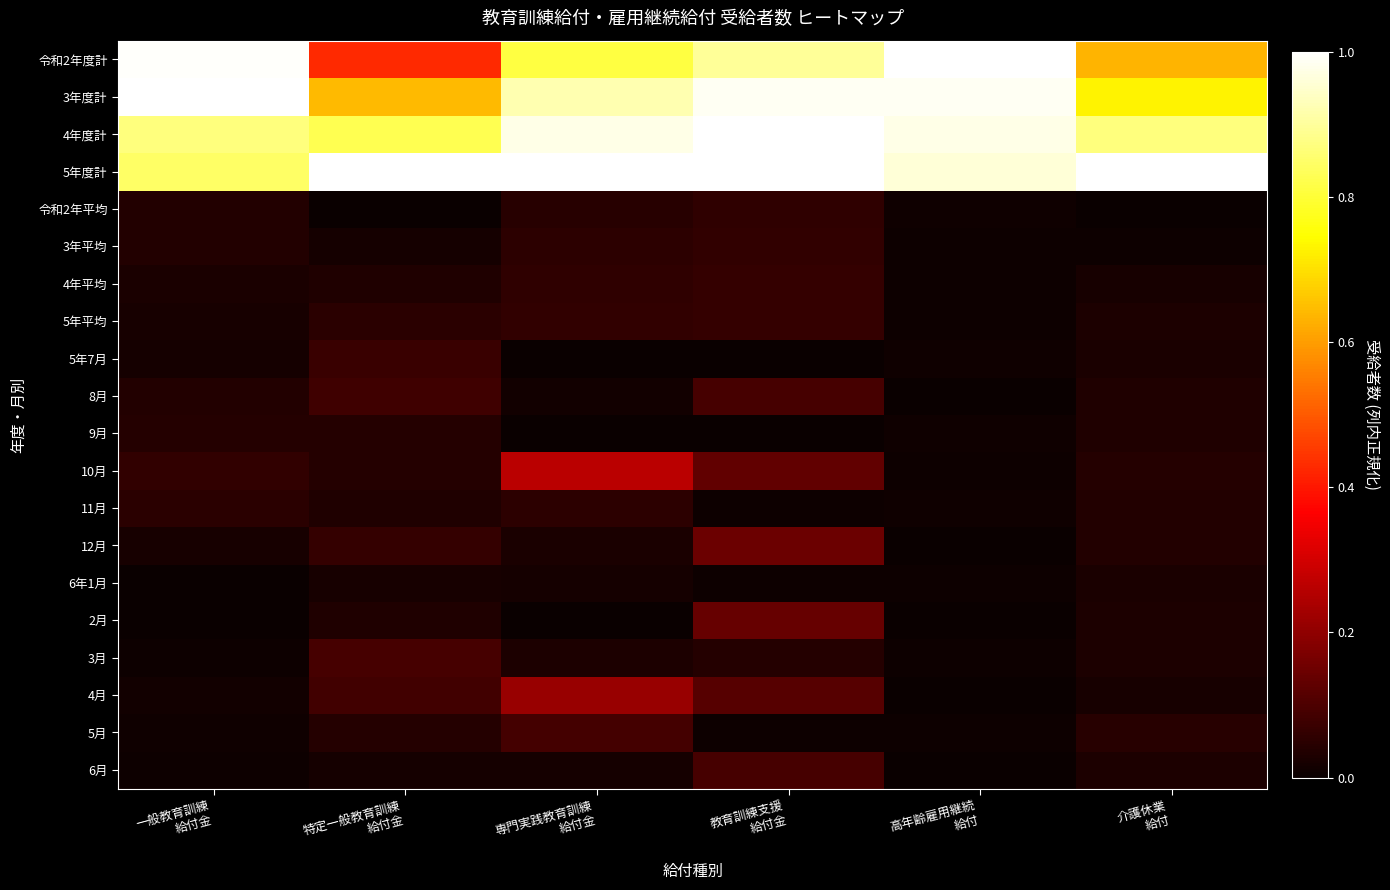

Reading left to right, what are all the values shown in this chart?

令和2年度計: 一般教育訓練
給付金=1.0	特定一般教育訓練
給付金=0.4	専門実践教育訓練
給付金=0.8	教育訓練支援
給付金=0.9	高年齢雇用継続
給付=1.0	介護休業
給付=0.6
3年度計: 一般教育訓練
給付金=1.0	特定一般教育訓練
給付金=0.6	専門実践教育訓練
給付金=0.9	教育訓練支援
給付金=1.0	高年齢雇用継続
給付=1.0	介護休業
給付=0.7
4年度計: 一般教育訓練
給付金=0.9	特定一般教育訓練
給付金=0.8	専門実践教育訓練
給付金=1.0	教育訓練支援
給付金=1.0	高年齢雇用継続
給付=1.0	介護休業
給付=0.9
5年度計: 一般教育訓練
給付金=0.8	特定一般教育訓練
給付金=1.0	専門実践教育訓練
給付金=1.0	教育訓練支援
給付金=1.0	高年齢雇用継続
給付=1.0	介護休業
給付=1.0
令和2年平均: 一般教育訓練
給付金=0.0	特定一般教育訓練
給付金=0.0	専門実践教育訓練
給付金=0.0	教育訓練支援
給付金=0.1	高年齢雇用継続
給付=0.0	介護休業
給付=0.0
3年平均: 一般教育訓練
給付金=0.0	特定一般教育訓練
給付金=0.0	専門実践教育訓練
給付金=0.1	教育訓練支援
給付金=0.1	高年齢雇用継続
給付=0.0	介護休業
給付=0.0
4年平均: 一般教育訓練
給付金=0.0	特定一般教育訓練
給付金=0.0	専門実践教育訓練
給付金=0.1	教育訓練支援
給付金=0.1	高年齢雇用継続
給付=0.0	介護休業
給付=0.0
5年平均: 一般教育訓練
給付金=0.0	特定一般教育訓練
給付金=0.0	専門実践教育訓練
給付金=0.1	教育訓練支援
給付金=0.1	高年齢雇用継続
給付=0.0	介護休業
給付=0.0
5年7月: 一般教育訓練
給付金=0.0	特定一般教育訓練
給付金=0.1	専門実践教育訓練
給付金=0.0	教育訓練支援
給付金=0.0	高年齢雇用継続
給付=0.0	介護休業
給付=0.0
8月: 一般教育訓練
給付金=0.0	特定一般教育訓練
給付金=0.1	専門実践教育訓練
給付金=0.0	教育訓練支援
給付金=0.1	高年齢雇用継続
給付=0.0	介護休業
給付=0.0
9月: 一般教育訓練
給付金=0.0	特定一般教育訓練
給付金=0.0	専門実践教育訓練
給付金=0.0	教育訓練支援
給付金=0.0	高年齢雇用継続
給付=0.0	介護休業
給付=0.0
10月: 一般教育訓練
給付金=0.1	特定一般教育訓練
給付金=0.0	専門実践教育訓練
給付金=0.3	教育訓練支援
給付金=0.1	高年齢雇用継続
給付=0.0	介護休業
給付=0.0
11月: 一般教育訓練
給付金=0.0	特定一般教育訓練
給付金=0.0	専門実践教育訓練
給付金=0.1	教育訓練支援
給付金=0.0	高年齢雇用継続
給付=0.0	介護休業
給付=0.0
12月: 一般教育訓練
給付金=0.0	特定一般教育訓練
給付金=0.1	専門実践教育訓練
給付金=0.0	教育訓練支援
給付金=0.1	高年齢雇用継続
給付=0.0	介護休業
給付=0.0
6年1月: 一般教育訓練
給付金=0.0	特定一般教育訓練
給付金=0.0	専門実践教育訓練
給付金=0.0	教育訓練支援
給付金=0.0	高年齢雇用継続
給付=0.0	介護休業
給付=0.0
2月: 一般教育訓練
給付金=0.0	特定一般教育訓練
給付金=0.0	専門実践教育訓練
給付金=0.0	教育訓練支援
給付金=0.1	高年齢雇用継続
給付=0.0	介護休業
給付=0.0
3月: 一般教育訓練
給付金=0.0	特定一般教育訓練
給付金=0.1	専門実践教育訓練
給付金=0.0	教育訓練支援
給付金=0.0	高年齢雇用継続
給付=0.0	介護休業
給付=0.0
4月: 一般教育訓練
給付金=0.0	特定一般教育訓練
給付金=0.1	専門実践教育訓練
給付金=0.2	教育訓練支援
給付金=0.1	高年齢雇用継続
給付=0.0	介護休業
給付=0.0
5月: 一般教育訓練
給付金=0.0	特定一般教育訓練
給付金=0.0	専門実践教育訓練
給付金=0.1	教育訓練支援
給付金=0.0	高年齢雇用継続
給付=0.0	介護休業
給付=0.0
6月: 一般教育訓練
給付金=0.0	特定一般教育訓練
給付金=0.0	専門実践教育訓練
給付金=0.0	教育訓練支援
給付金=0.1	高年齢雇用継続
給付=0.0	介護休業
給付=0.0